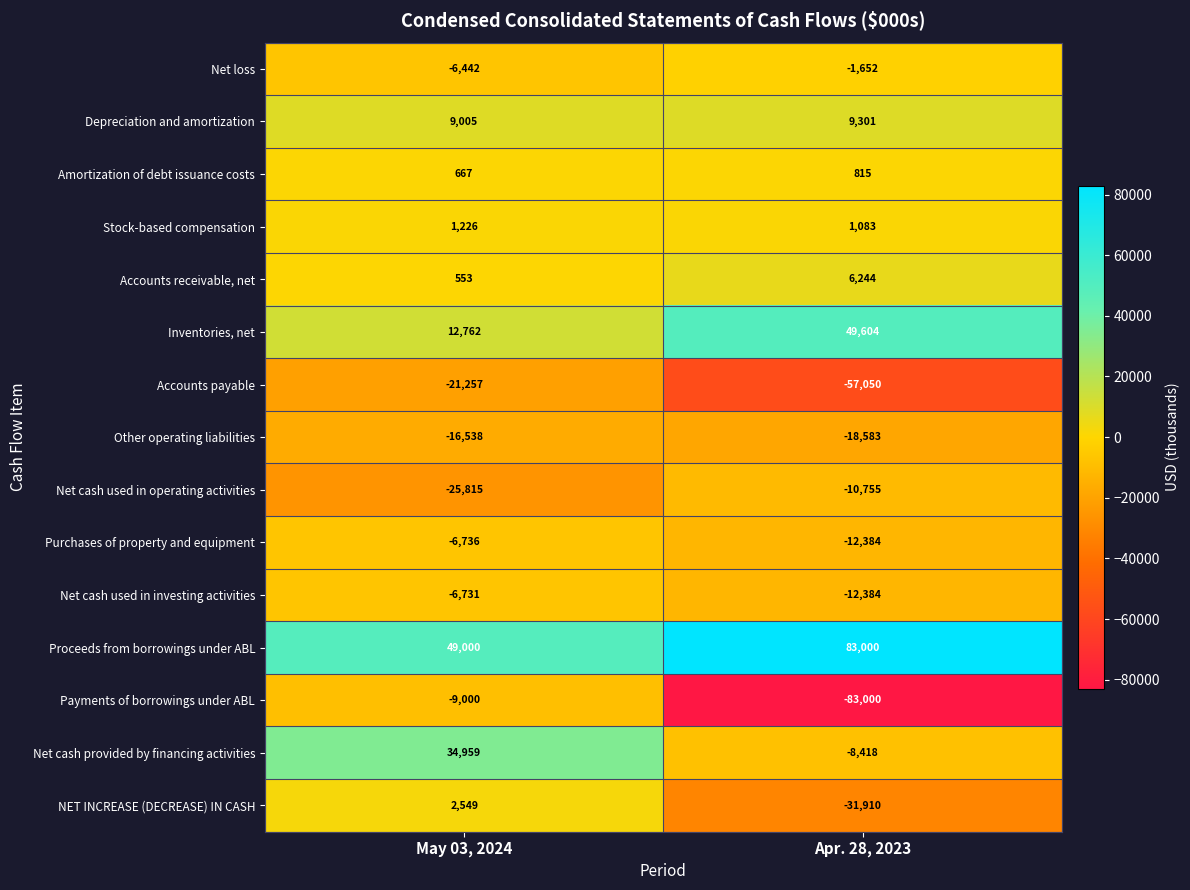

Rank the series by their maximum value, from highest to lowest.

Proceeds from borrowings under ABL, Inventories, net, Net cash provided by financing activities, Depreciation and amortization, Accounts receivable, net, NET INCREASE (DECREASE) IN CASH, Stock-based compensation, Amortization of debt issuance costs, Net loss, Net cash used in investing activities, Purchases of property and equipment, Payments of borrowings under ABL, Net cash used in operating activities, Other operating liabilities, Accounts payable